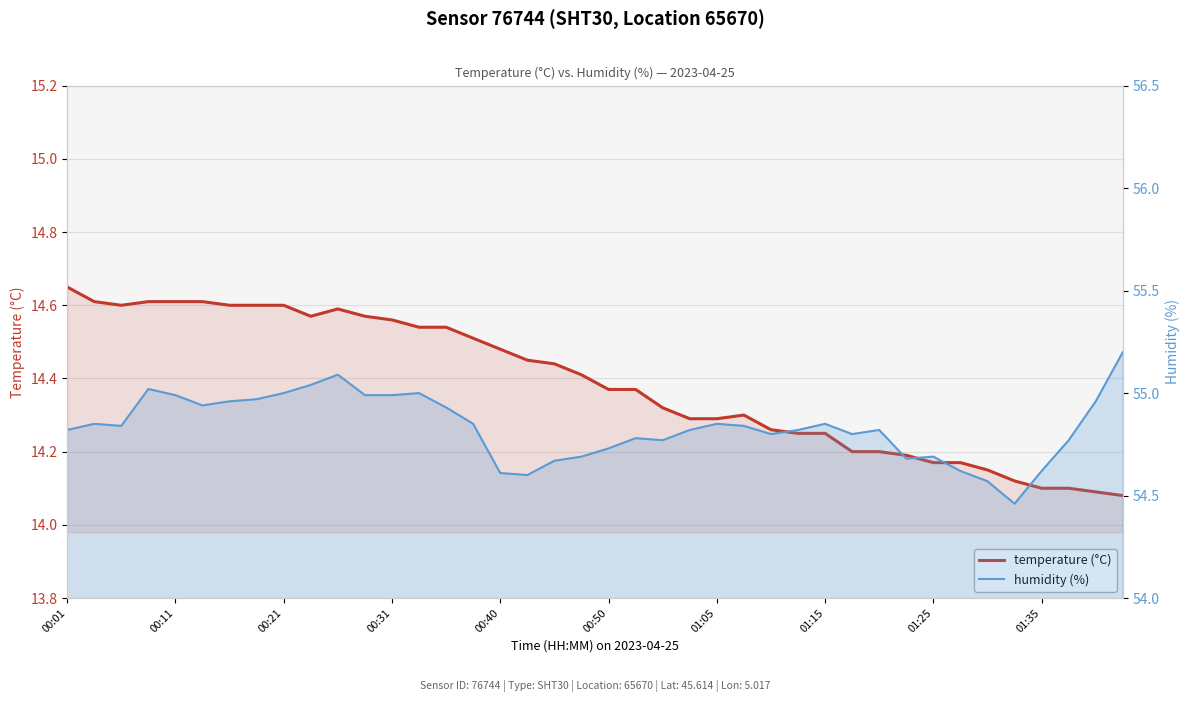

What is the approximate value of humidity at 22?

54.8